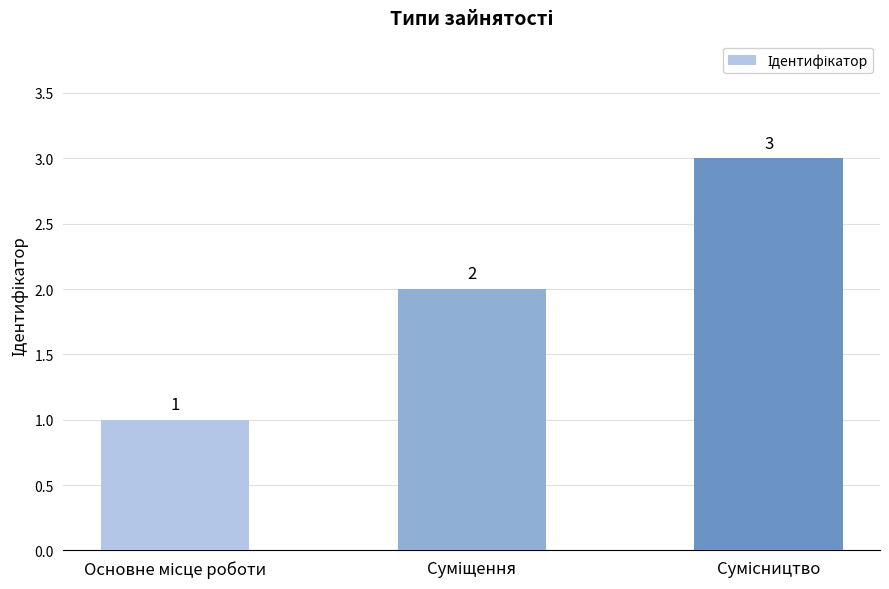

What is the value of the 3rd bar from the left?

3